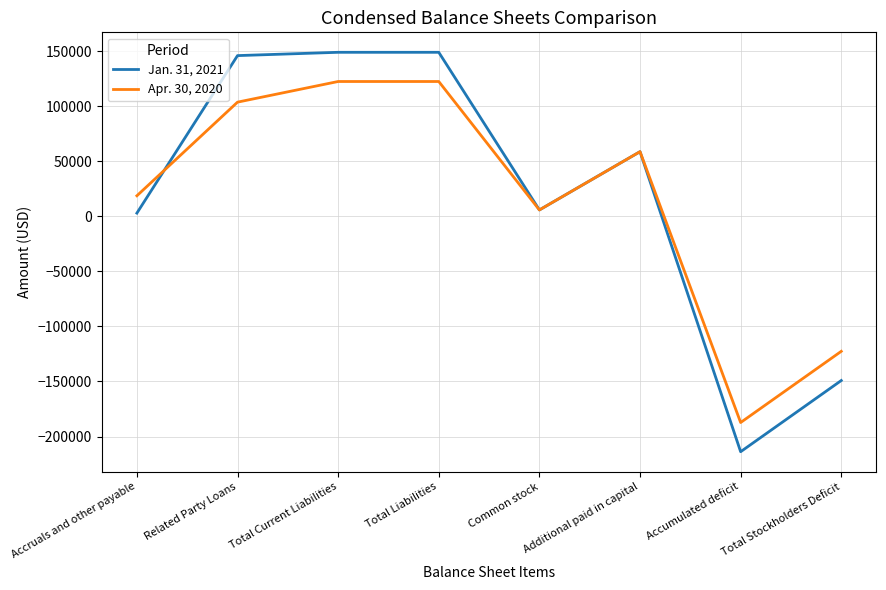

What is the total value across all series at Additional paid in capital?

117648